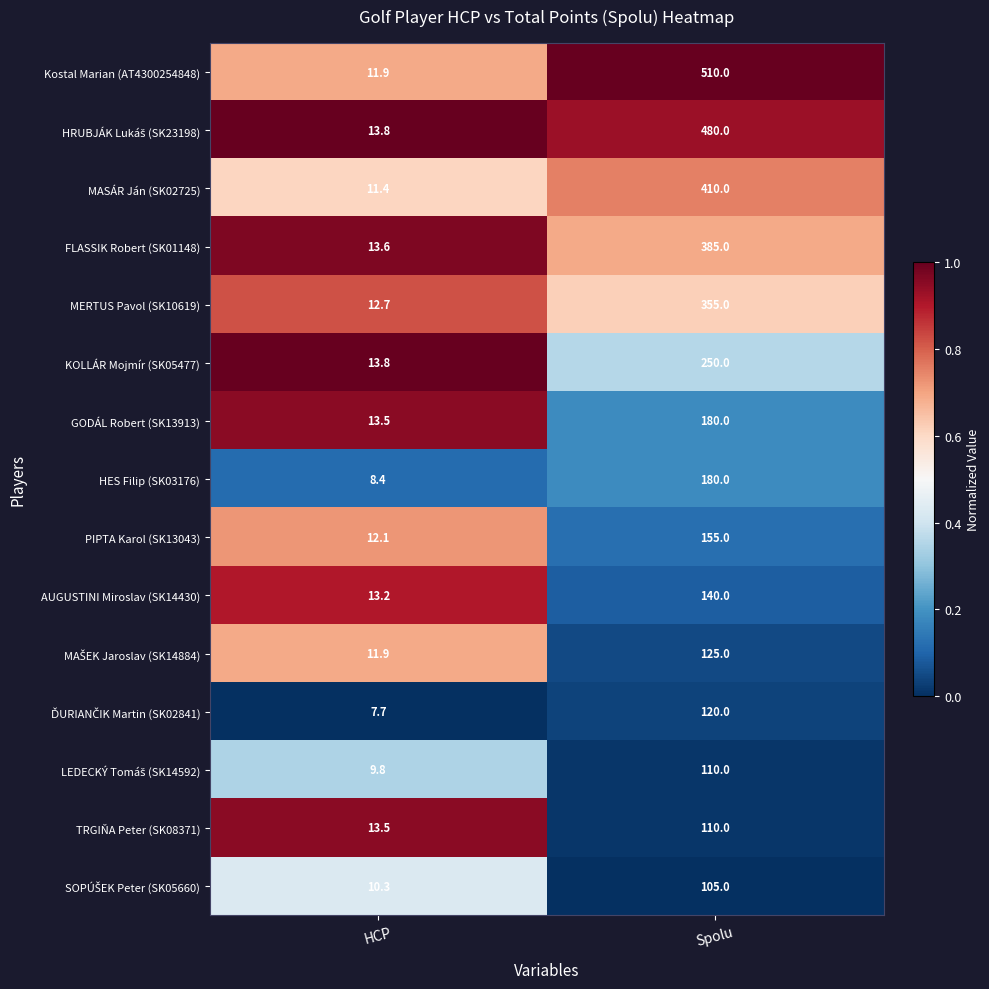

How many data points does each series have?

2